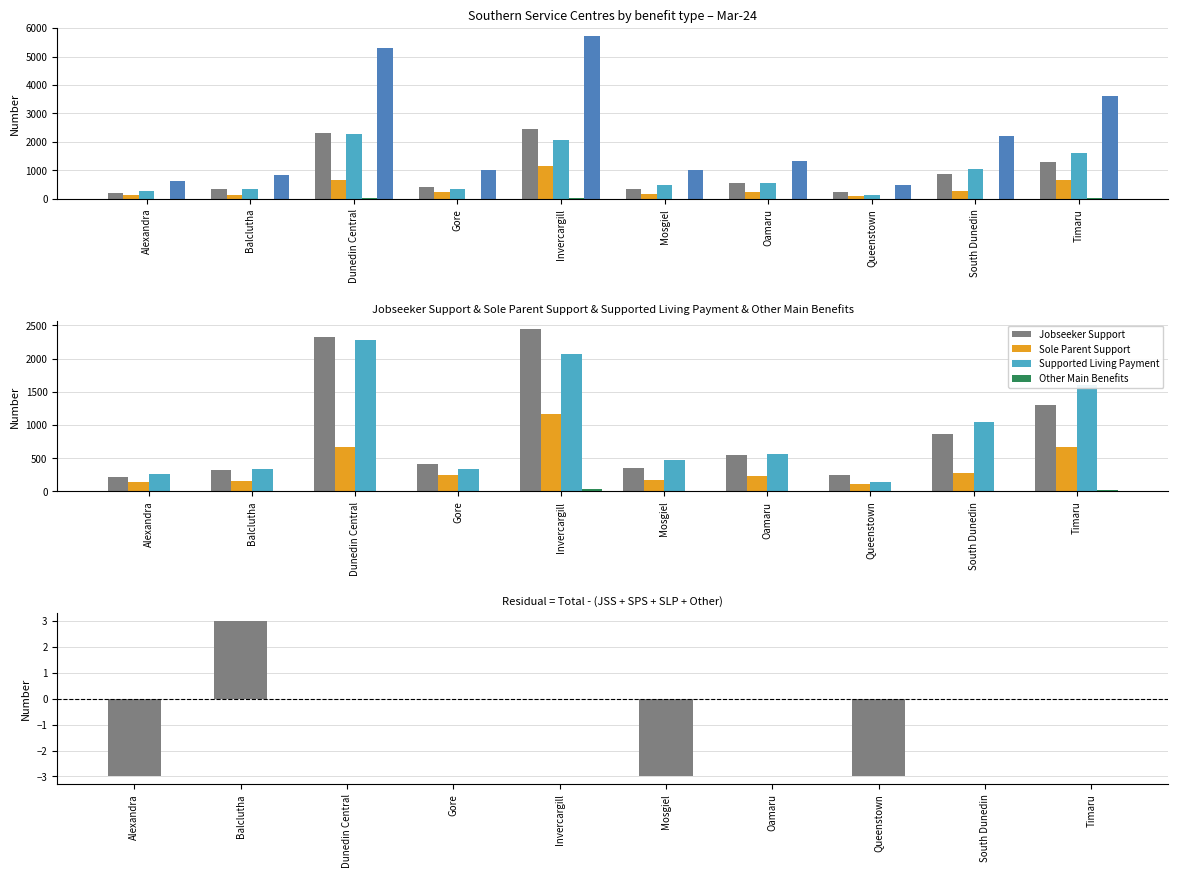

What is the value of the Total bar at the 4th from the left?

1005